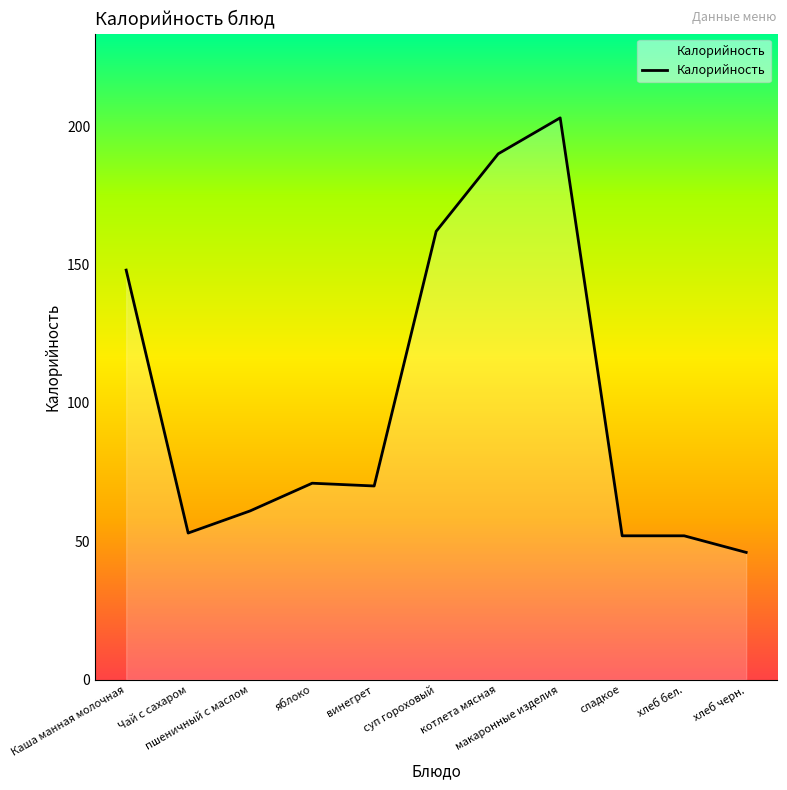

Reading left to right, list all the values displayed in this chart.

Каша манная молочная=148	Чай с сахаром=53	пшеничный с маслом=61	яблоко=71	винегрет=70	суп гороховый=162	котлета мясная=190	макаронные изделия=203	сладкое=52	хлеб бел.=52	хлеб черн.=46